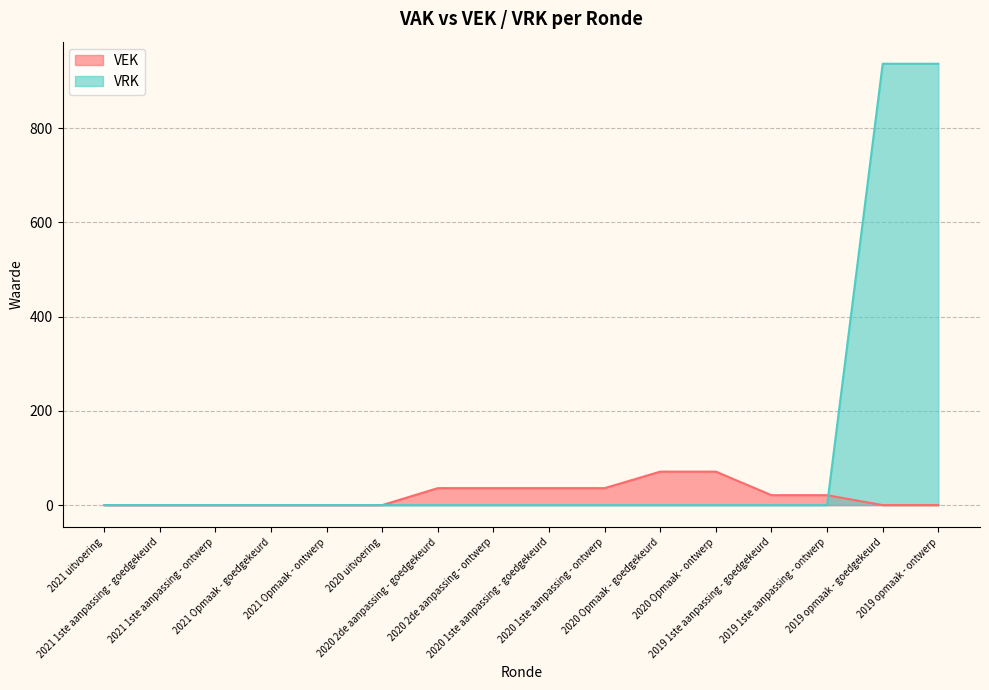

What position from the right is 2020 Opmaak - ontwerp?

5